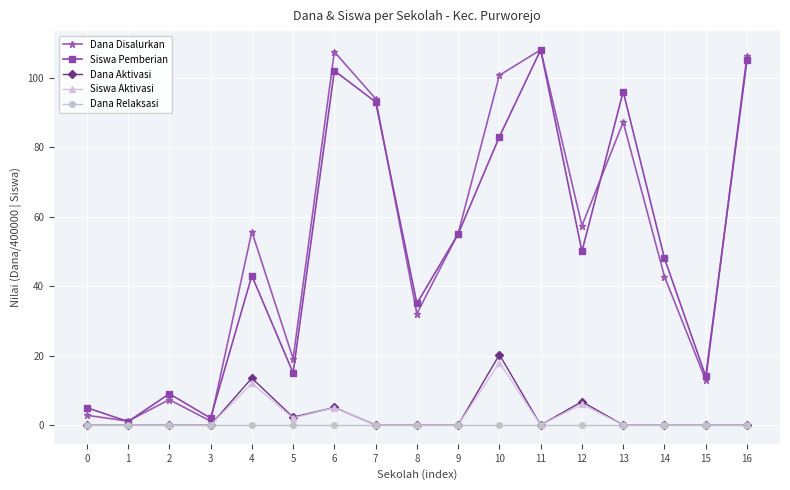

What is the average value of the Dana Aktivasi series?

2.8